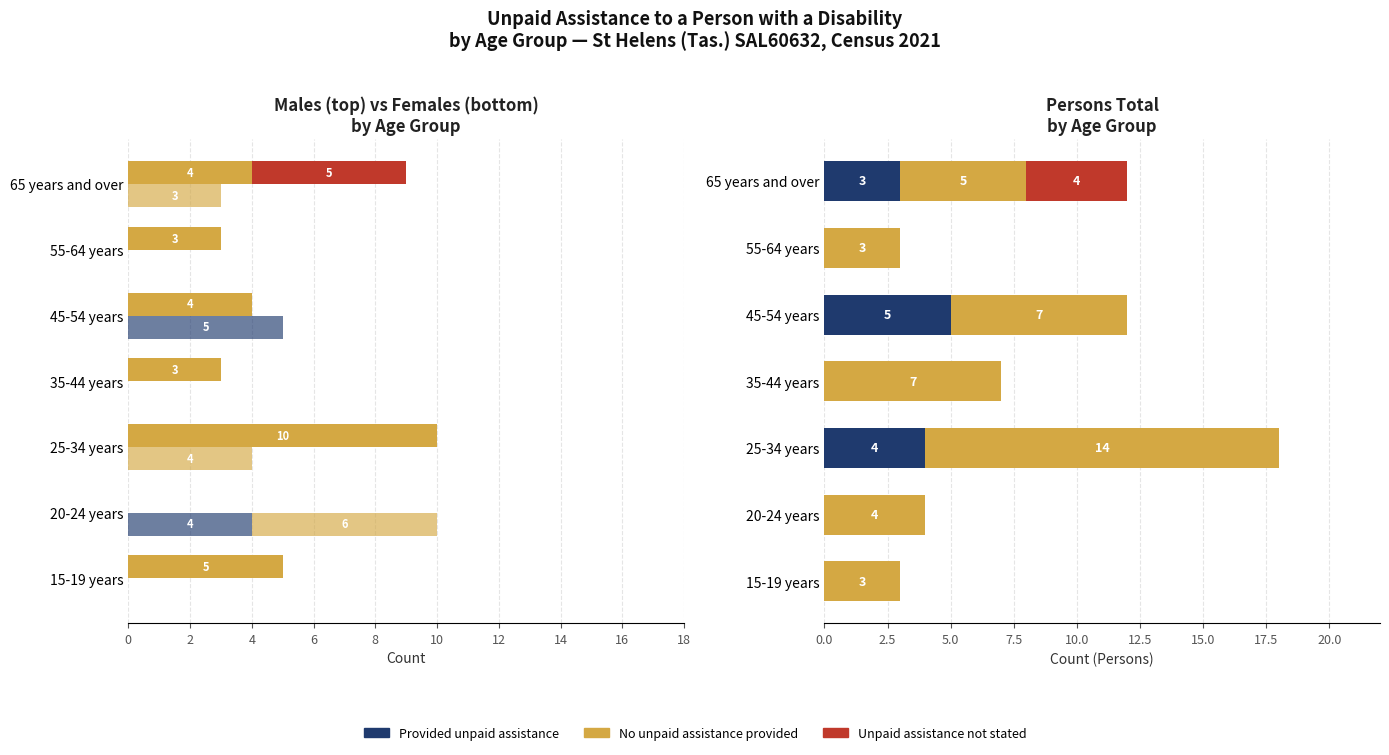

Reading right to left, extract all data points from this chart.

Provided unpaid assistance: 3	0	5	0	4	0	0
No unpaid assistance provided: 5	3	7	7	14	4	3
Unpaid assistance not stated: 4	0	0	0	0	0	0